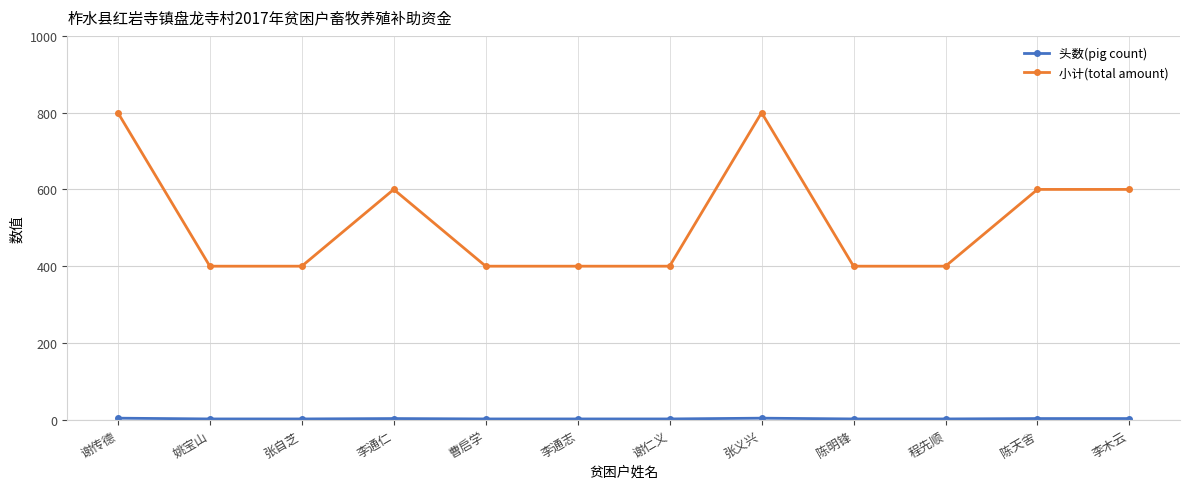

What is the label of the 5th point from the left?

曹启学